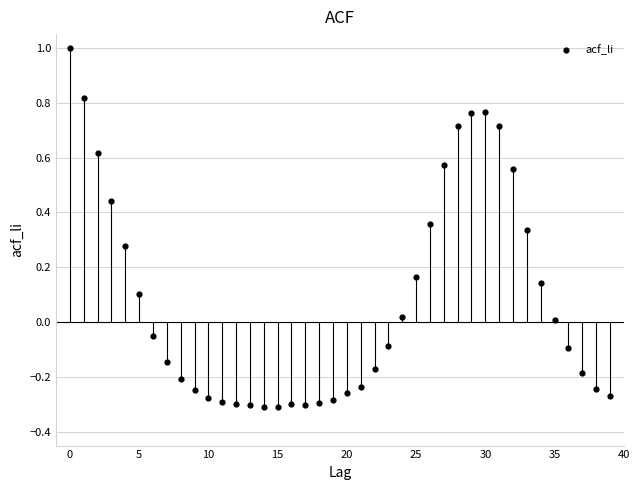

What is the range of Y values (max minus min)?

1.3